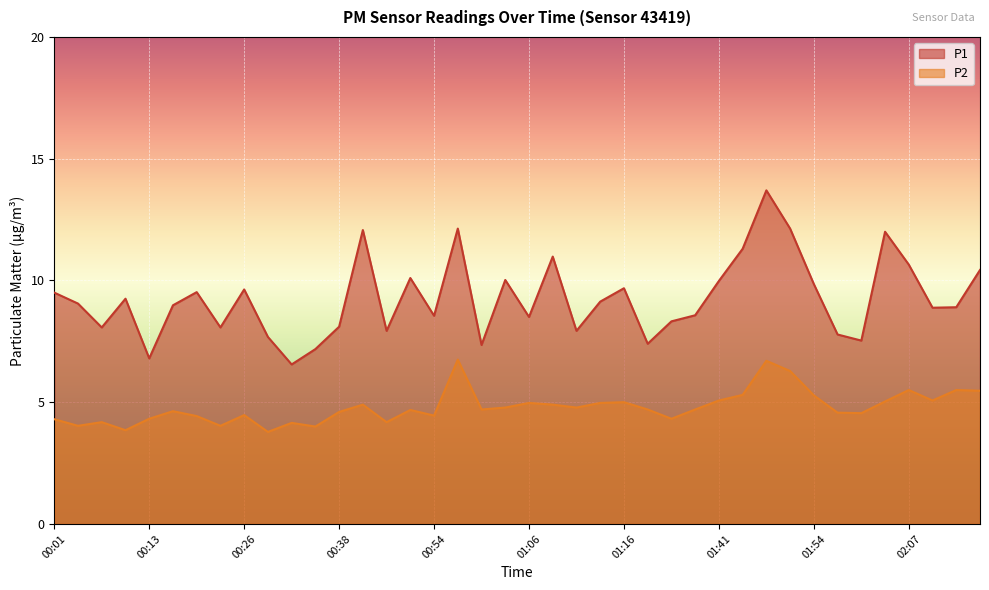

The P2 series shows 4.6 at 01:56. True or false?

True